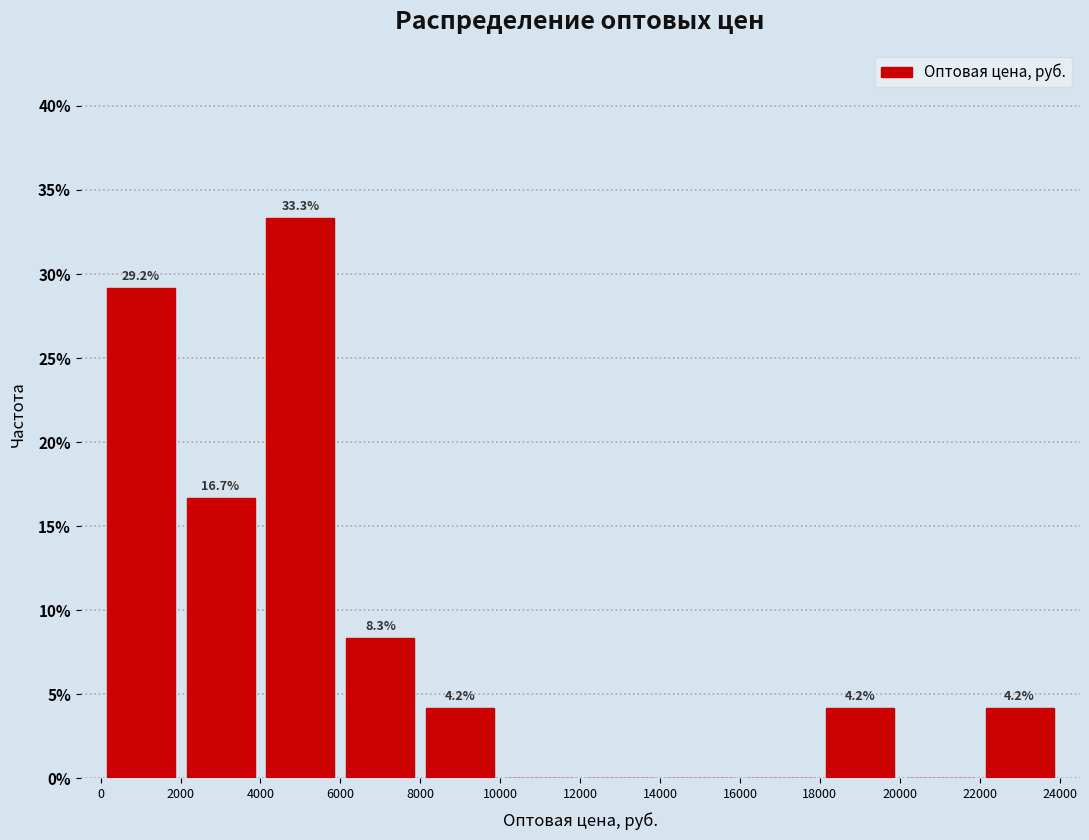

Over which range of the x-axis is the bar tallest?

4000 to 6000